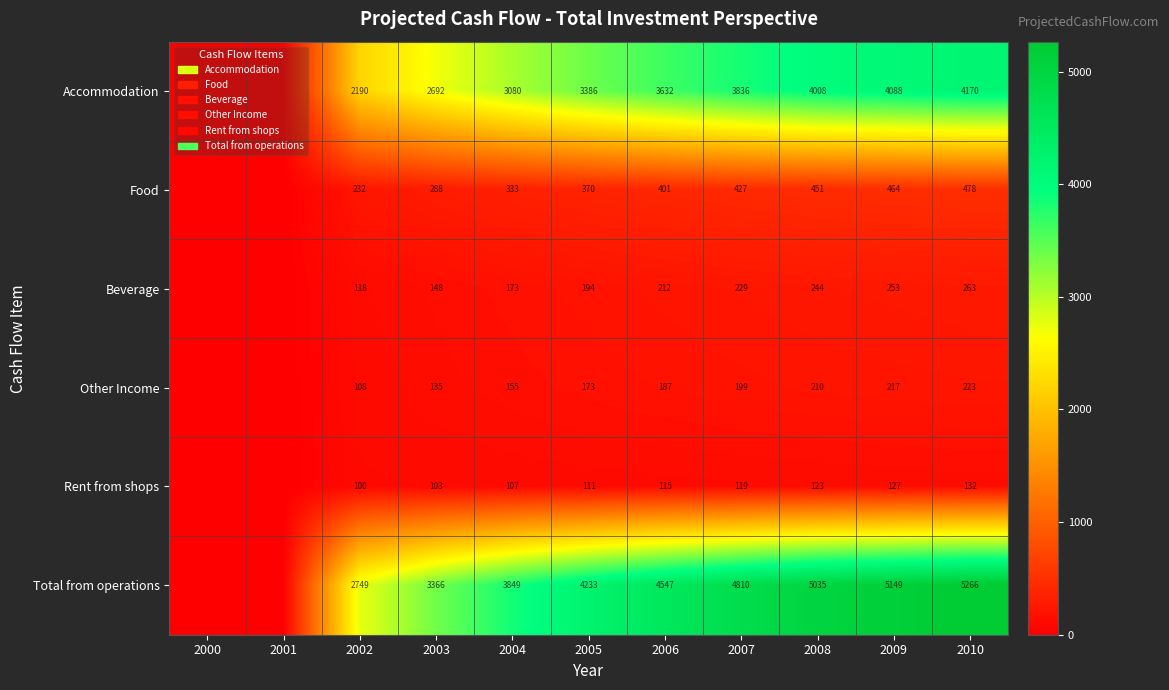

Rank the series at 2003 from lowest to highest value.

Rent from shops, Other Income, Beverage, Food, Accommodation, Total from operations